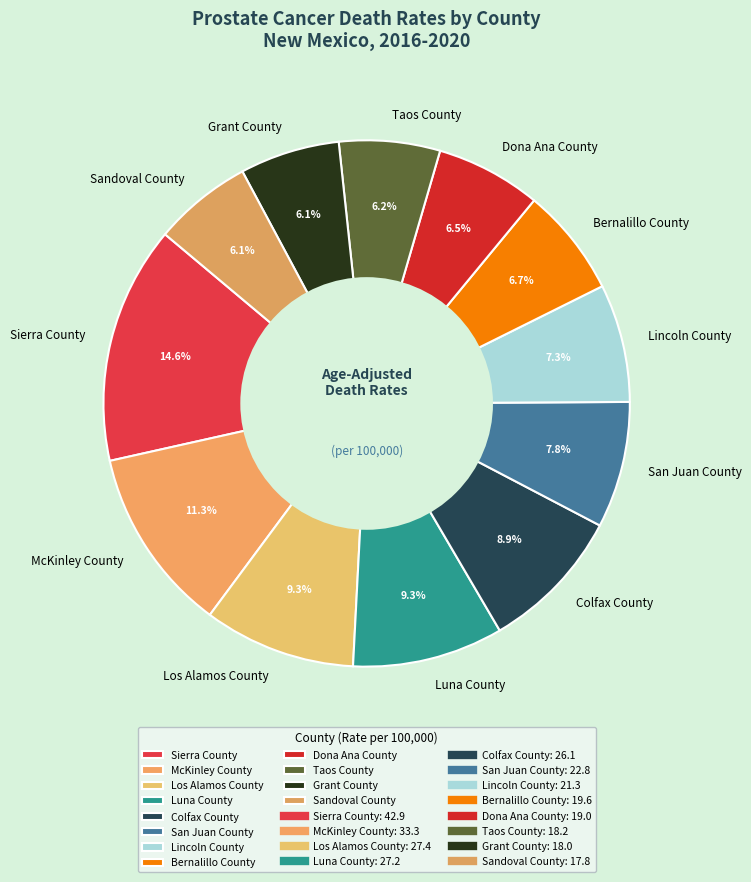

How much of the chart is everything except San Juan County?

92.2%